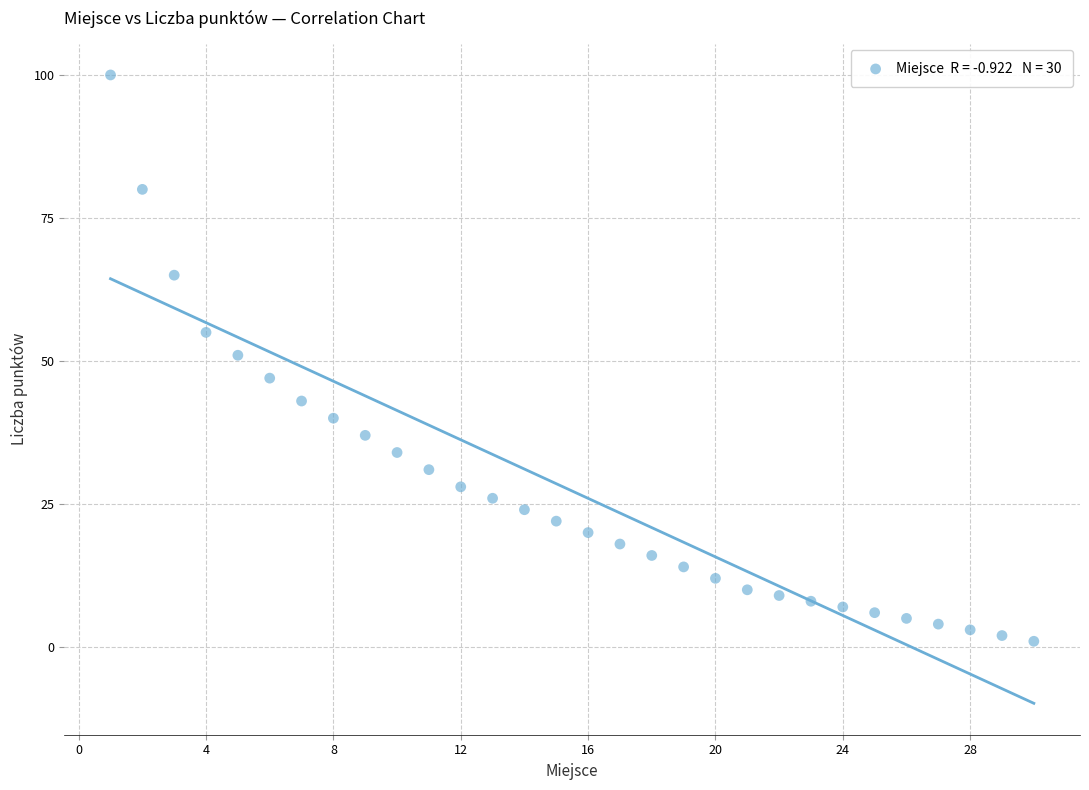

What is the range of Y values (max minus min)?

99